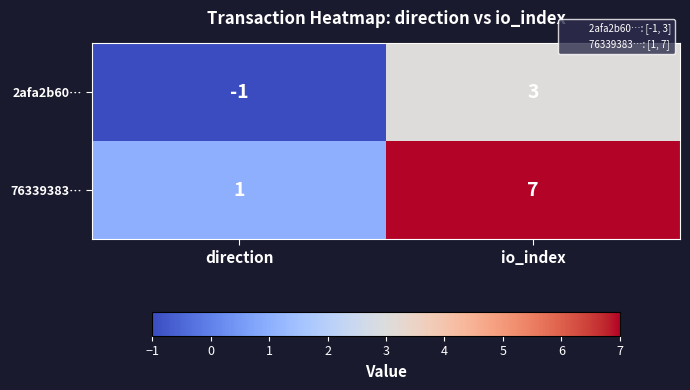

List the series in order of their overall mean, lowest first.

2afa2b60…, 76339383…